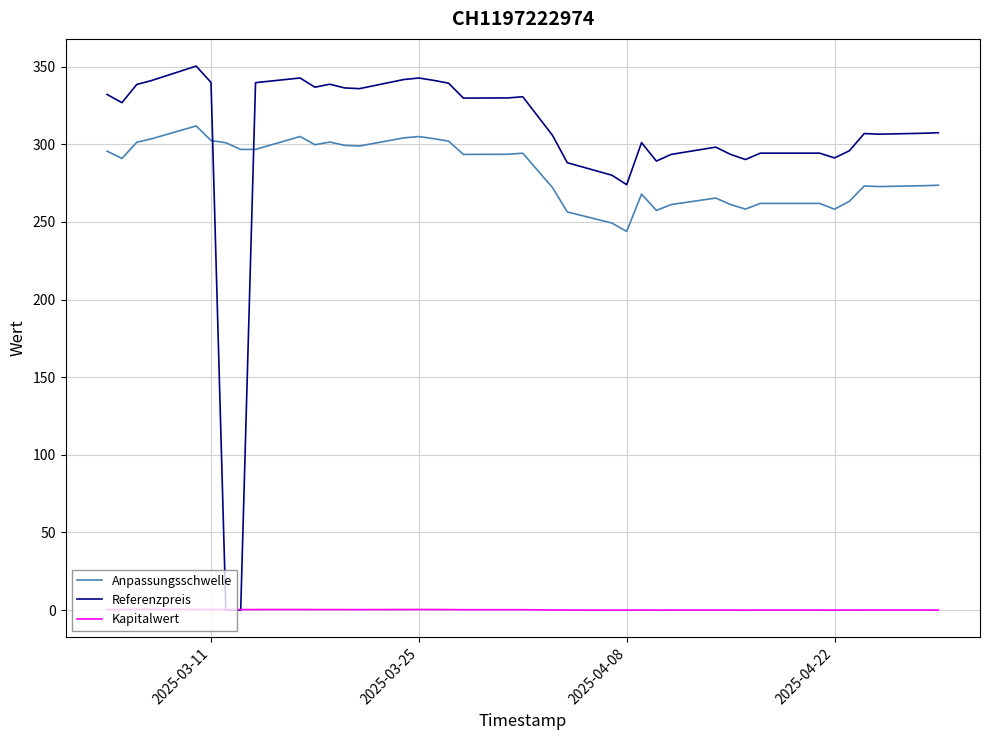

What is the difference between the maximum and minimum values in the Kapitalwert series?

0.5